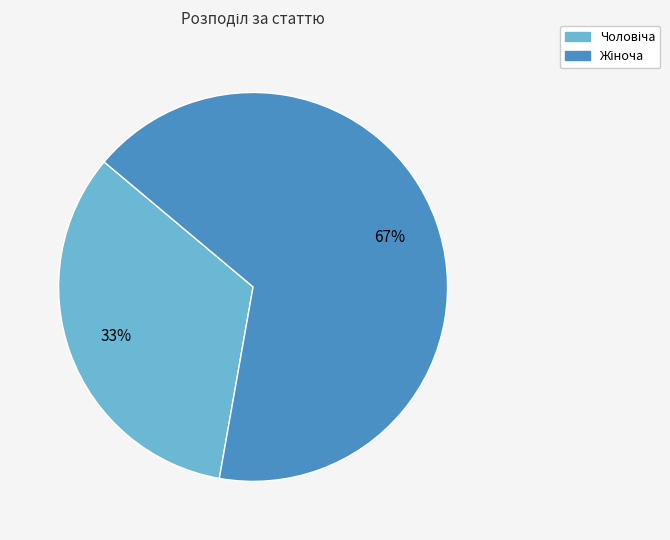

How many slices are in this pie chart?

2